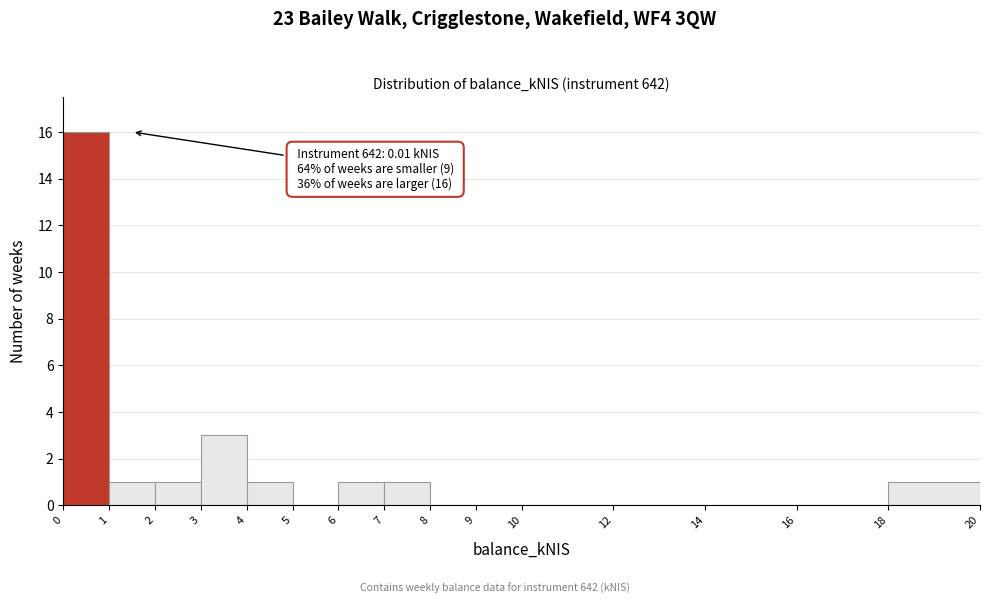

Which range on the x-axis has the tallest bar?

0 to 1